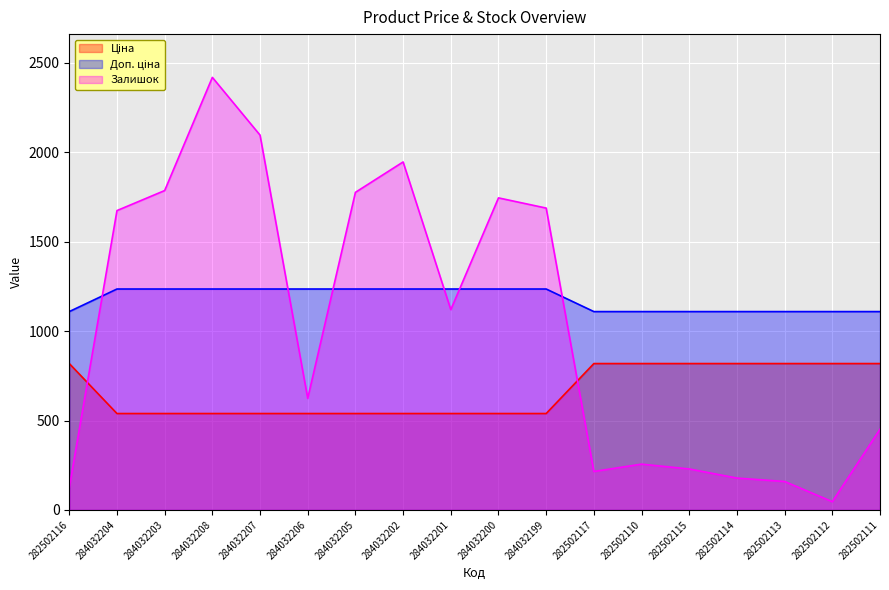

Reading right to left, what are all the values shown in this chart?

Ціна: 818.5	818.5	818.5	818.5	818.5	818.5	818.5	539.0	539.0	539.0	539.0	539.0	539.0	539.0	539.0	539.0	539.0	818.5
Доп. ціна: 1109.2	1109.2	1109.2	1109.2	1109.2	1109.2	1109.2	1235.4	1235.4	1235.4	1235.4	1235.4	1235.4	1235.4	1235.4	1235.4	1235.4	1109.2
Залишок: 451.0	46.0	159.0	178.0	229.0	256.0	215.0	1688.0	1745.0	1120.0	1946.0	1776.0	624.0	2096.0	2419.0	1786.0	1674.0	125.0